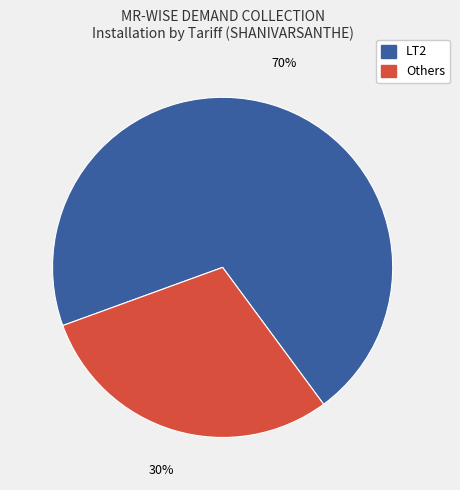

How many segments does this pie chart have?

2